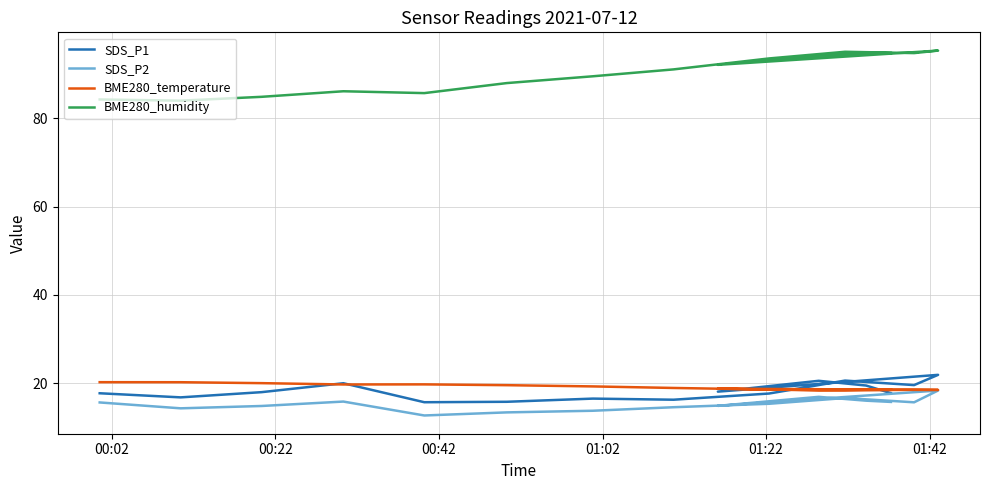

How many data points in BME280_humidity are above 92?

8